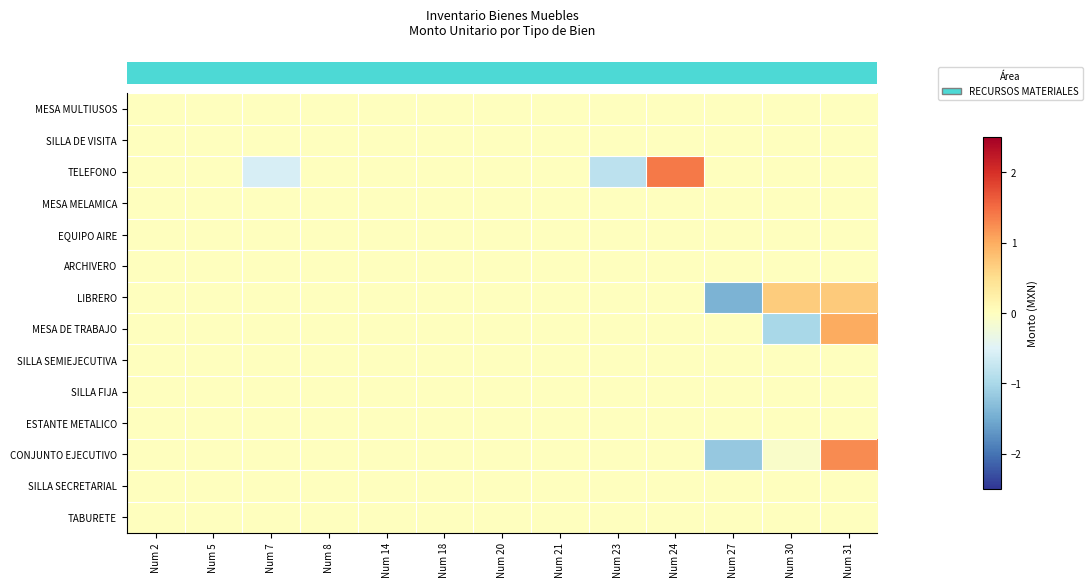

At how many categories does at least one series exceed -1?

13